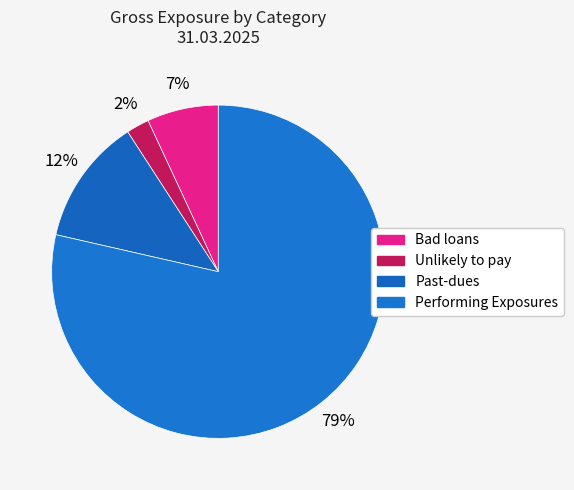

How many slices are in this pie chart?

4